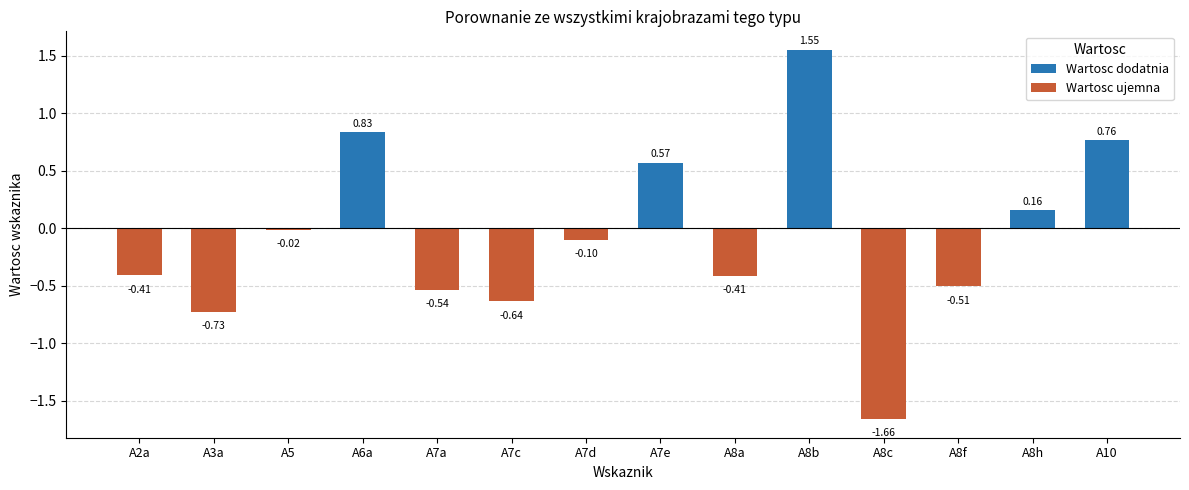

How many bars are there in total?

14